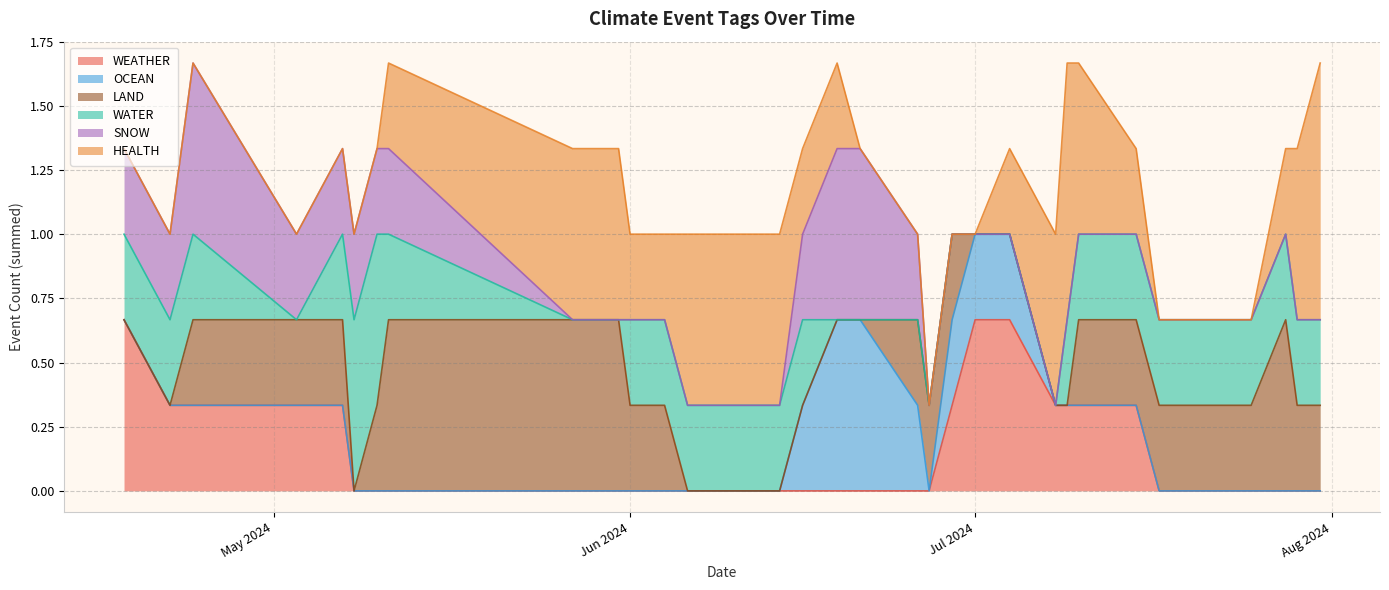

The LAND series shows 0 at 2024-04-18. True or false?

False